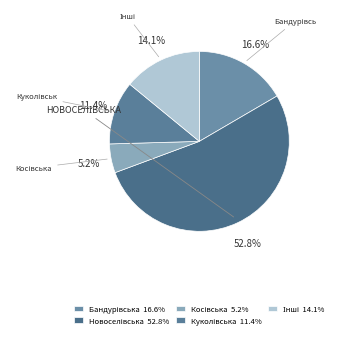

To the nearest percent, what is the average slice percentage?

20%